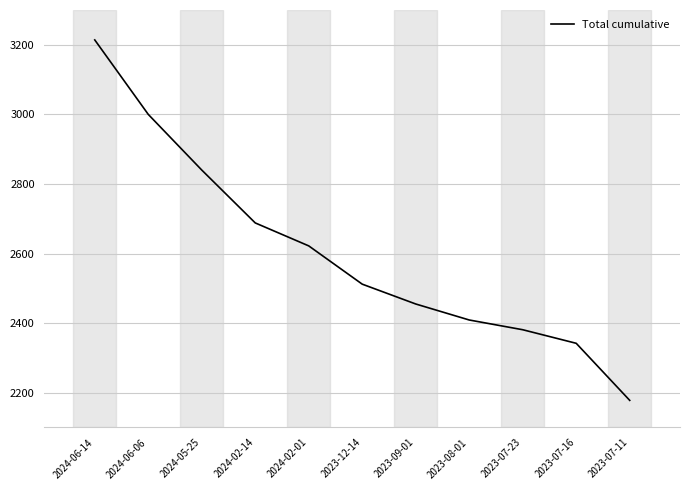

Between 2023-08-01 and 2023-07-11, which is larger?

2023-08-01